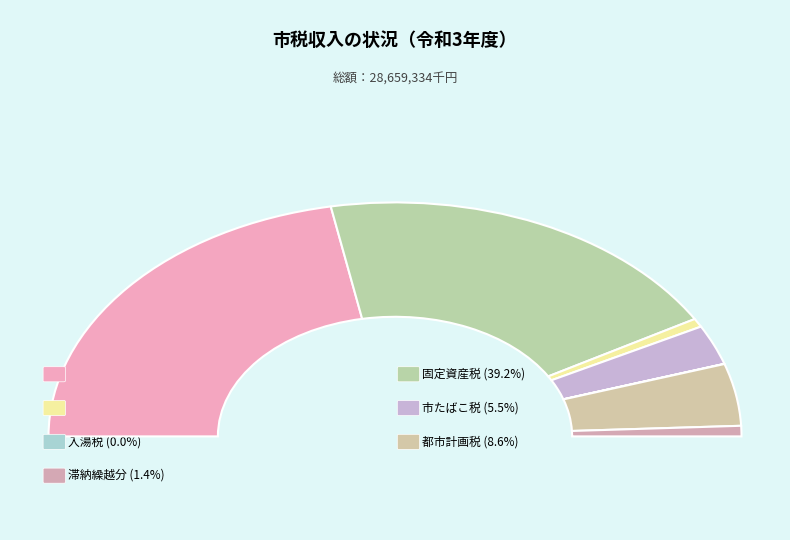

Which category has the biggest portion of the pie?

市民税